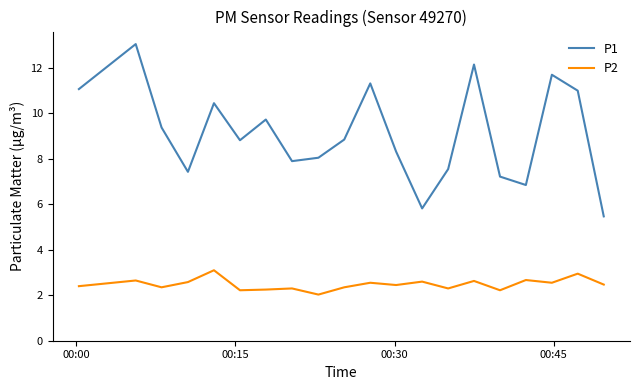

Which series has the widest spread of values?

P1